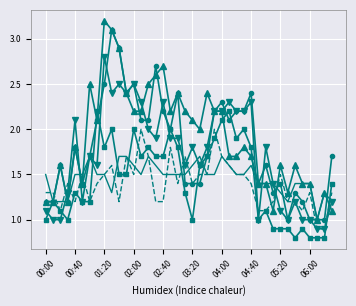

What is the smallest value displayed?

0.8